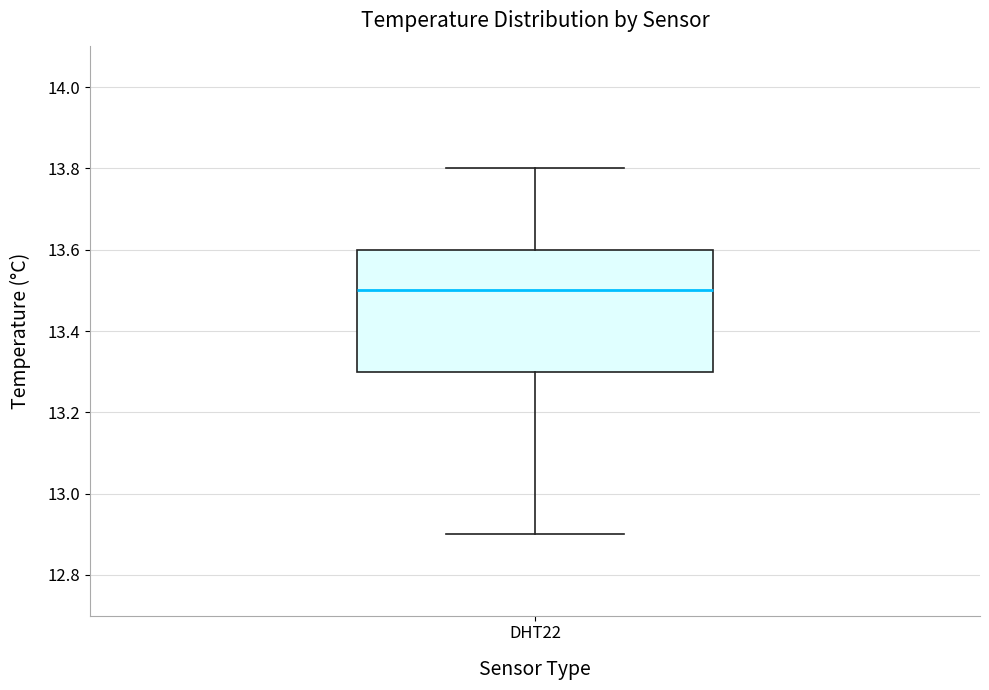

Transcribe this box plot: give where the median line is, the range the box spans, and where the two whiskers end, as read against the y-axis. The values are not printed on the chart, so give them approximately, as read against the axis.

median 13.5, box 13.3 to 13.6, whiskers 12.9 to 13.8